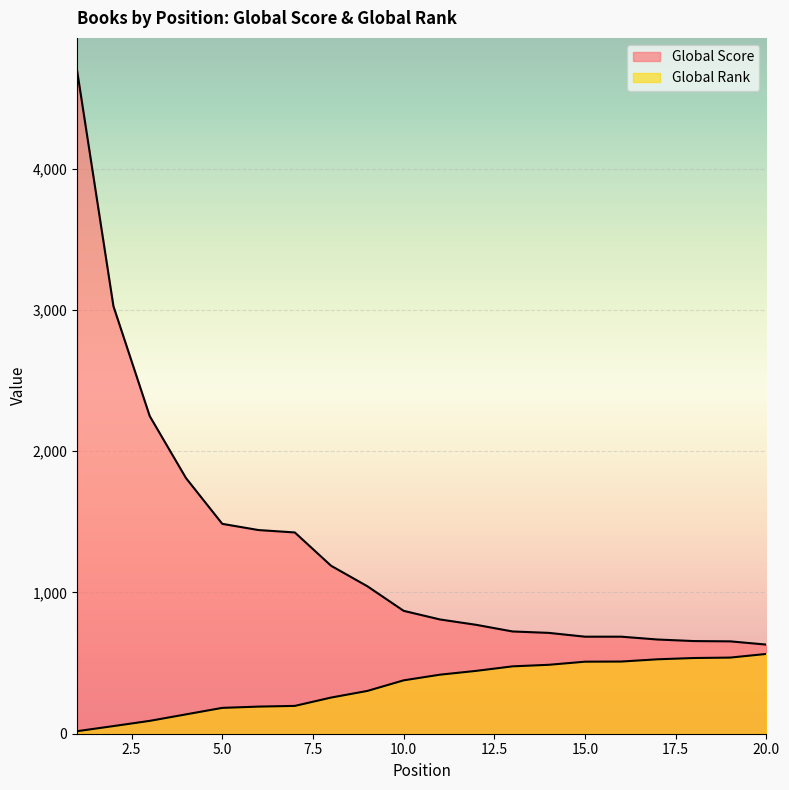

Which series has the widest spread of values?

Global Score